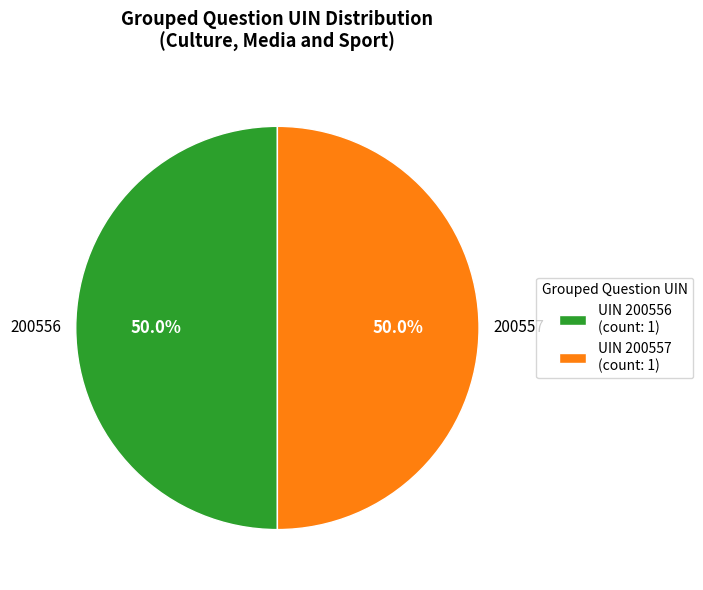

To the nearest percent, what is the average slice percentage?

50%